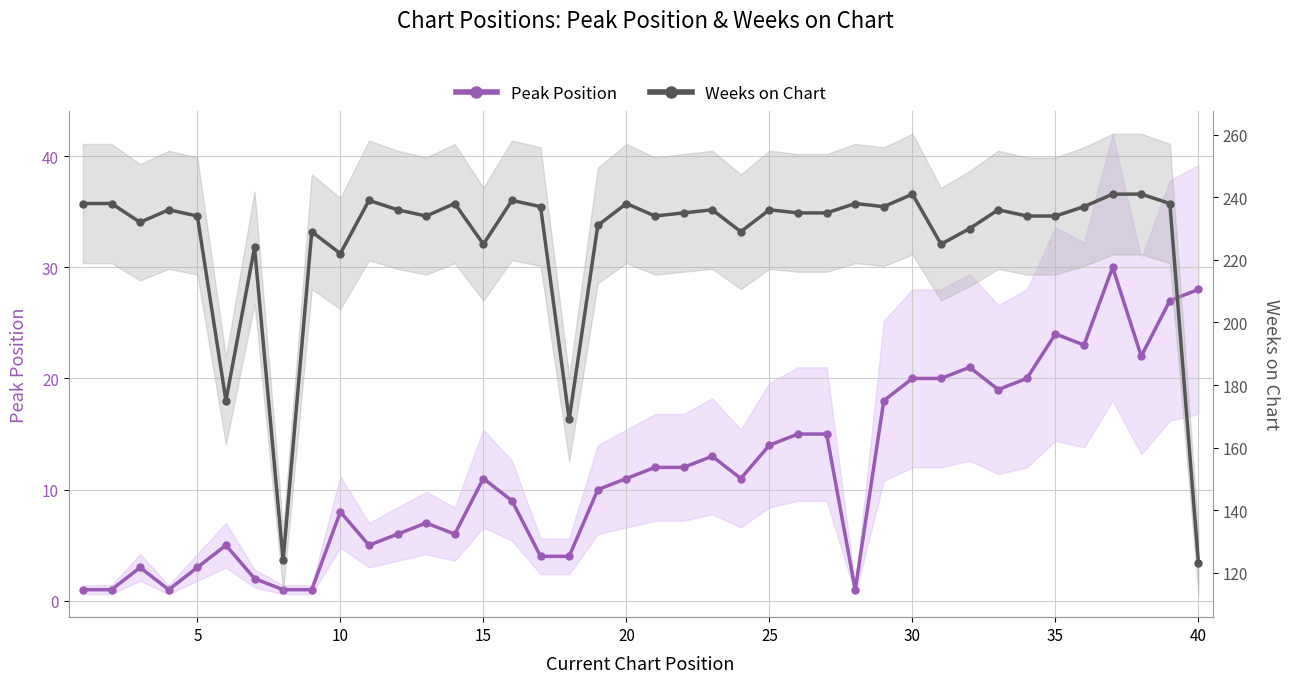

Reading left to right, extract all data points from this chart.

Peak Position: 1	1	3	1	3	5	2	1	1	8	5	6	7	6	11	9	4	4	10	11	12	12	13	11	14	15	15	1	18	20	20	21	19	20	24	23	30	22	27	28
Weeks on Chart: 238	238	232	236	234	175	224	124	229	222	239	236	234	238	225	239	237	169	231	238	234	235	236	229	236	235	235	238	237	241	225	230	236	234	234	237	241	241	238	123